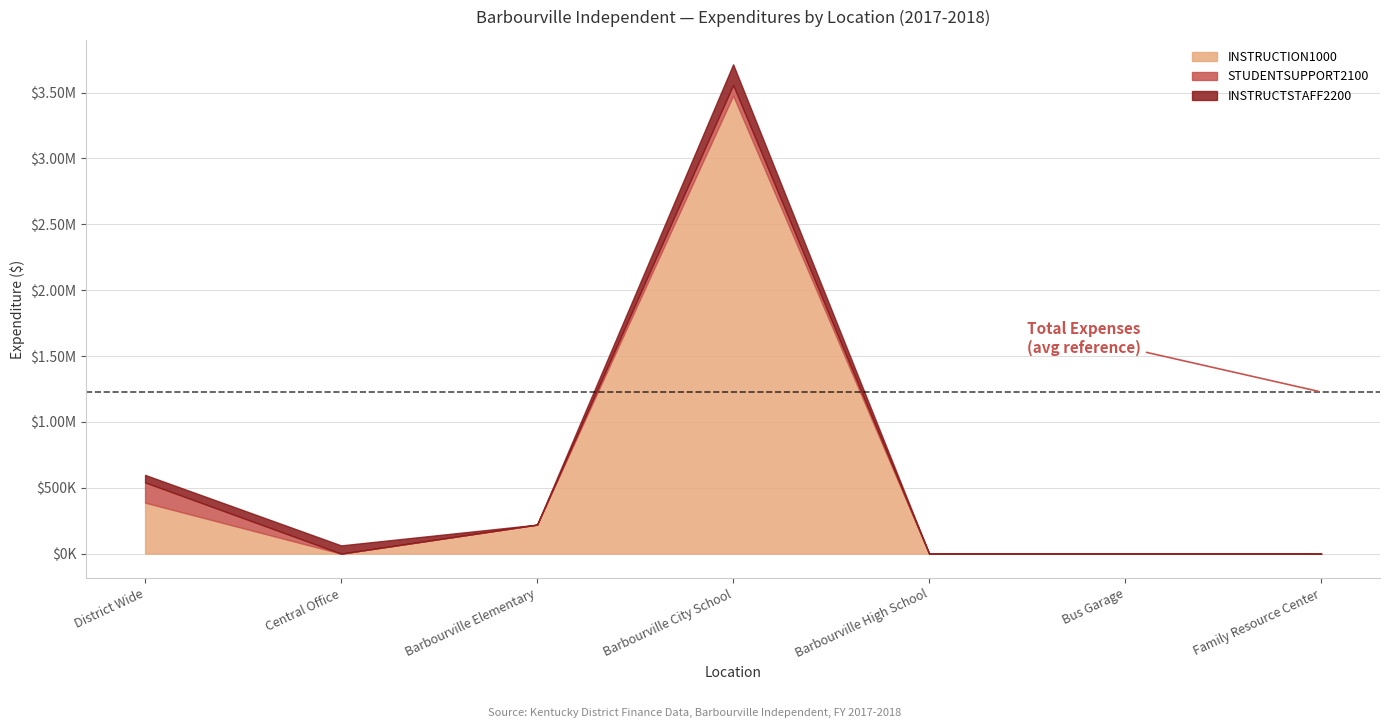

What is the difference between the maximum and second lowest values in the STUDENTSUPPORT2100 series?

153367.4